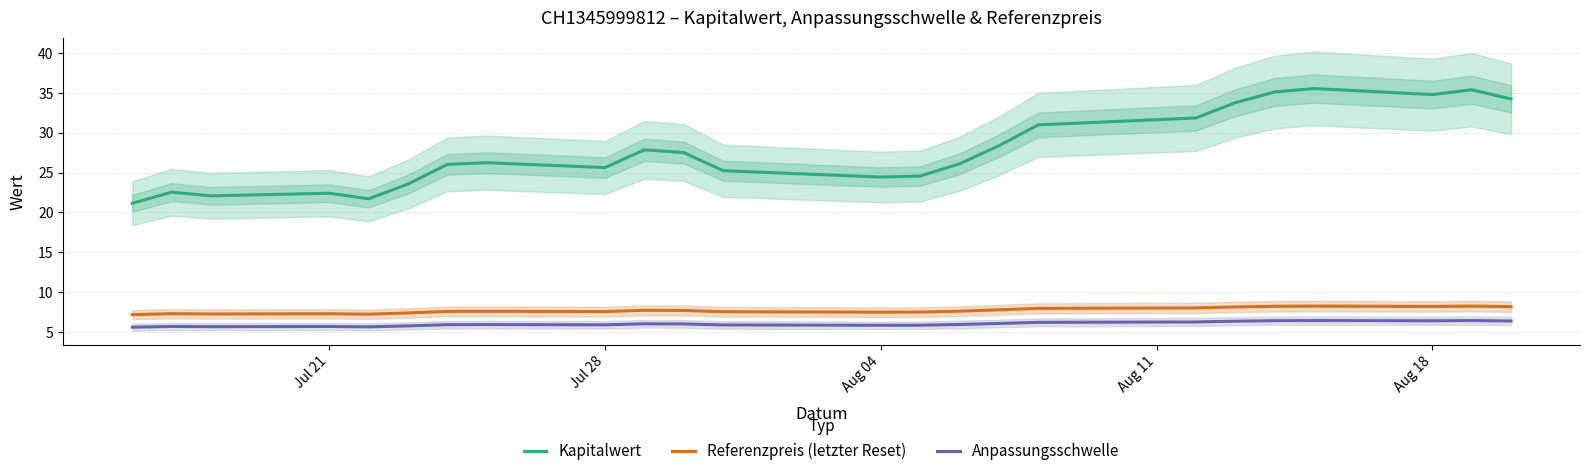

Reading left to right, extract all data points from this chart.

Kapitalwert: 21.1	22.5	22.1	22.4	21.7	23.6	26.0	26.2	25.6	27.9	27.5	25.2	24.4	24.6	26.1	28.4	31.0	31.6	31.9	33.8	35.1	35.5	34.8	35.4	34.2
Referenzpreis (letzter Reset): 7.2	7.3	7.3	7.3	7.2	7.4	7.6	7.6	7.6	7.7	7.7	7.5	7.5	7.5	7.6	7.8	8.0	8.0	8.0	8.1	8.2	8.2	8.2	8.2	8.2
Anpassungsschwelle: 5.6	5.7	5.7	5.7	5.6	5.8	5.9	5.9	5.9	6.0	6.0	5.9	5.8	5.8	5.9	6.1	6.2	6.2	6.3	6.3	6.4	6.4	6.4	6.4	6.4